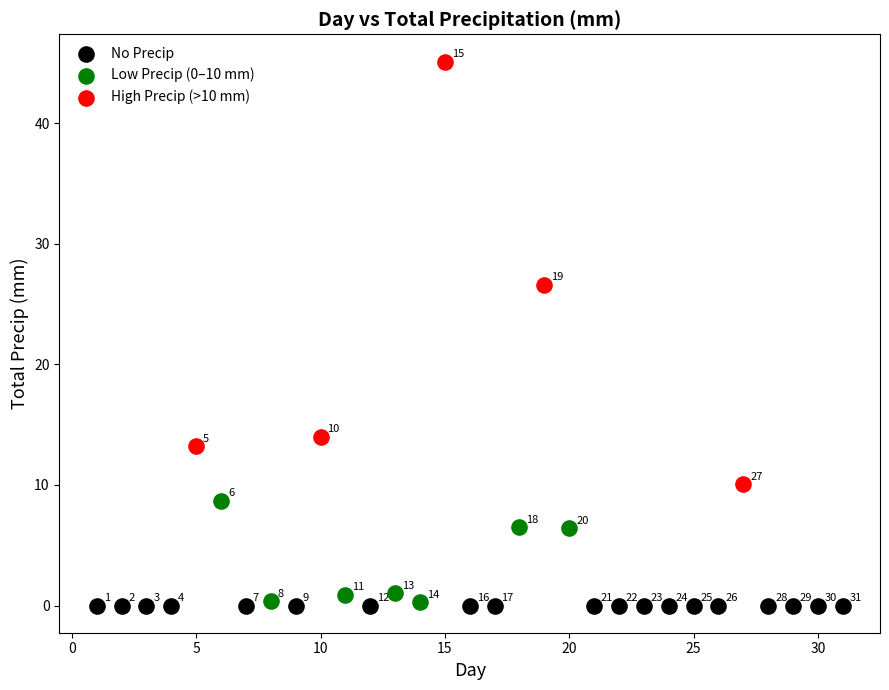

Which series contains the highest Y value?

High Precip (>10 mm)